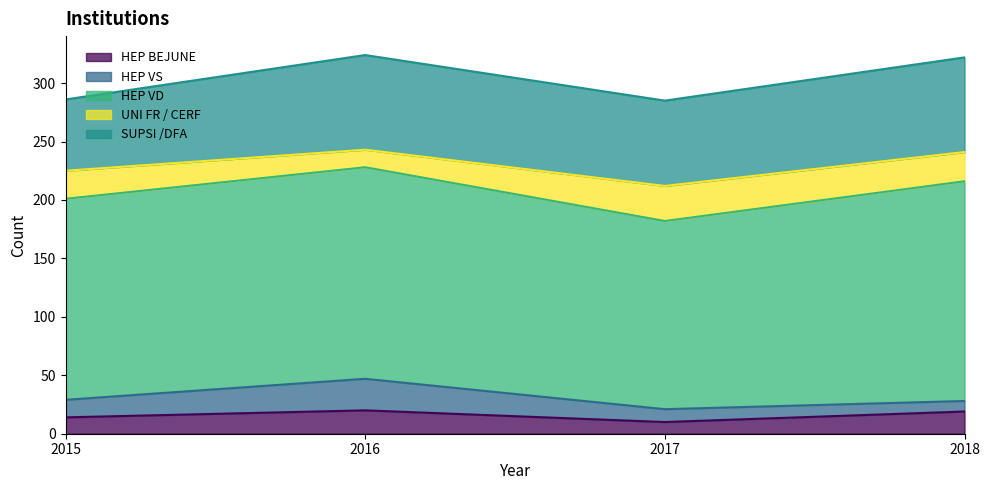

Is the value of SUPSI /DFA at 2018 greater than the value of HEP BEJUNE at 2015?

Yes